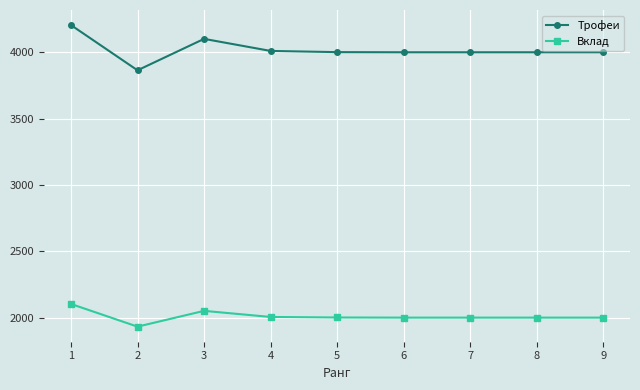

True or false: Трофеи and Вклад intersect in this chart.

False